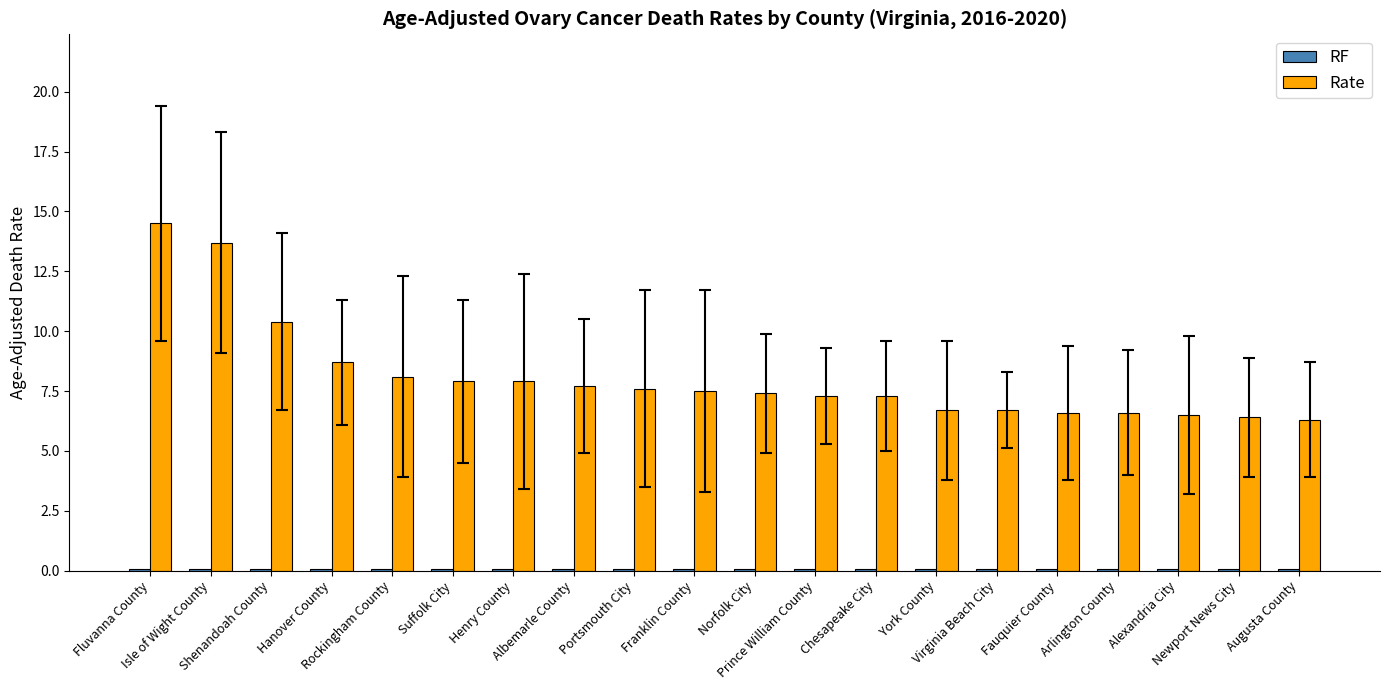

Where does the Rate series first go above 7?

Fluvanna County